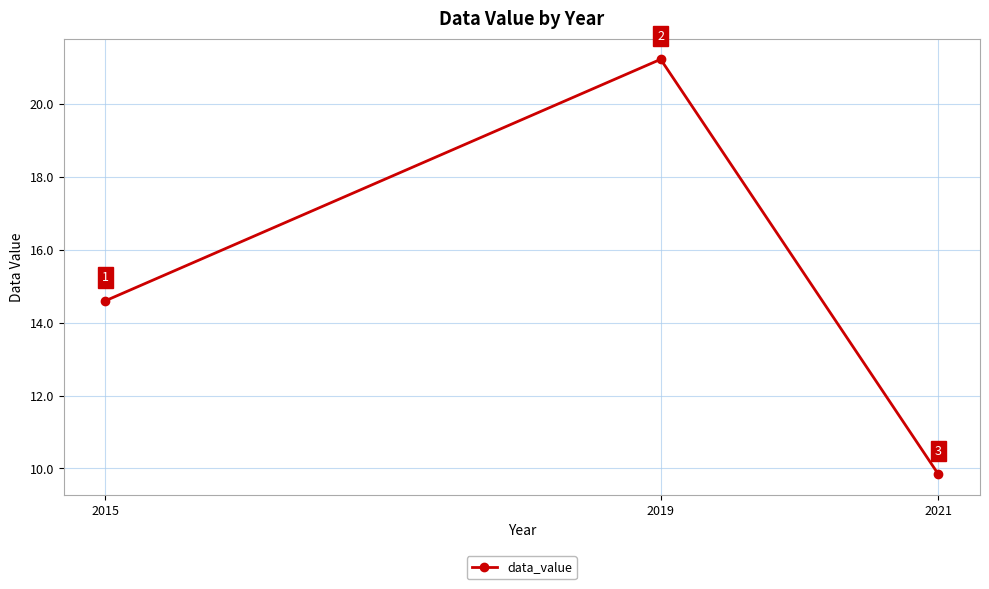

Which label corresponds to the smallest value in the chart?

2021